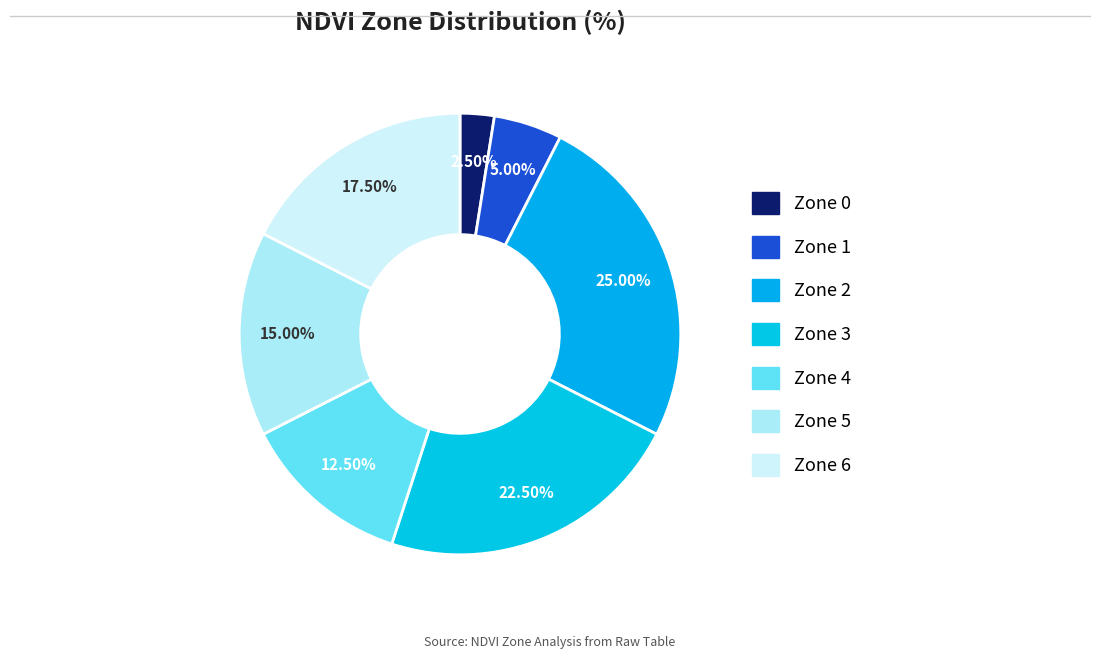

How many slices are in this pie chart?

7